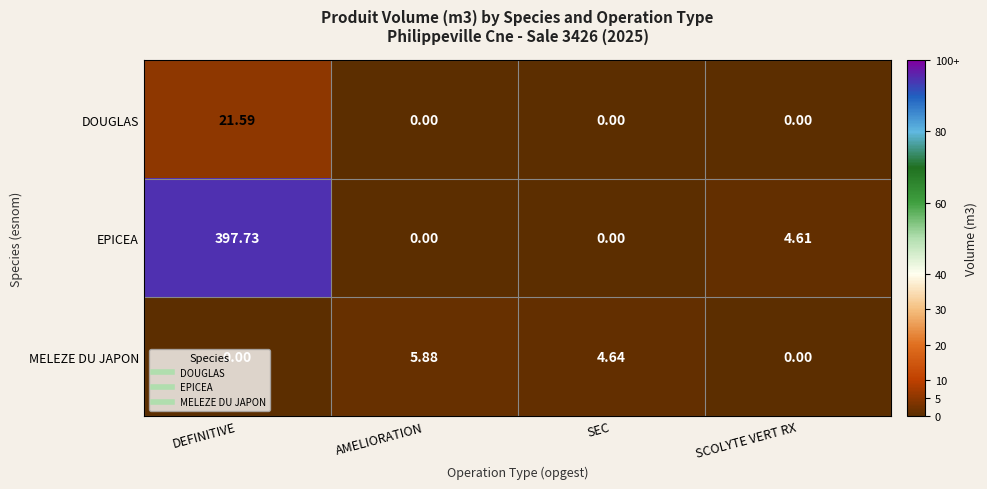

Is the value of DOUGLAS at DEFINITIVE greater than the value of EPICEA at DEFINITIVE?

No